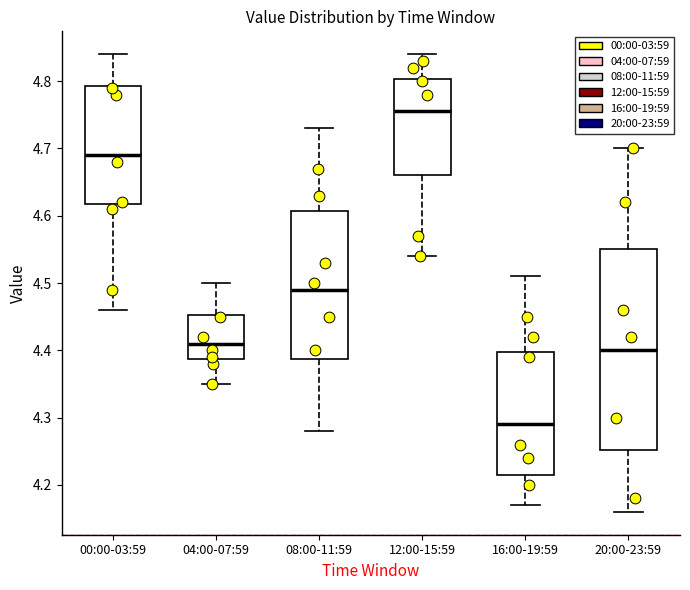

Which box is the tallest, from its lower edge to its upper edge?

20:00-23:59